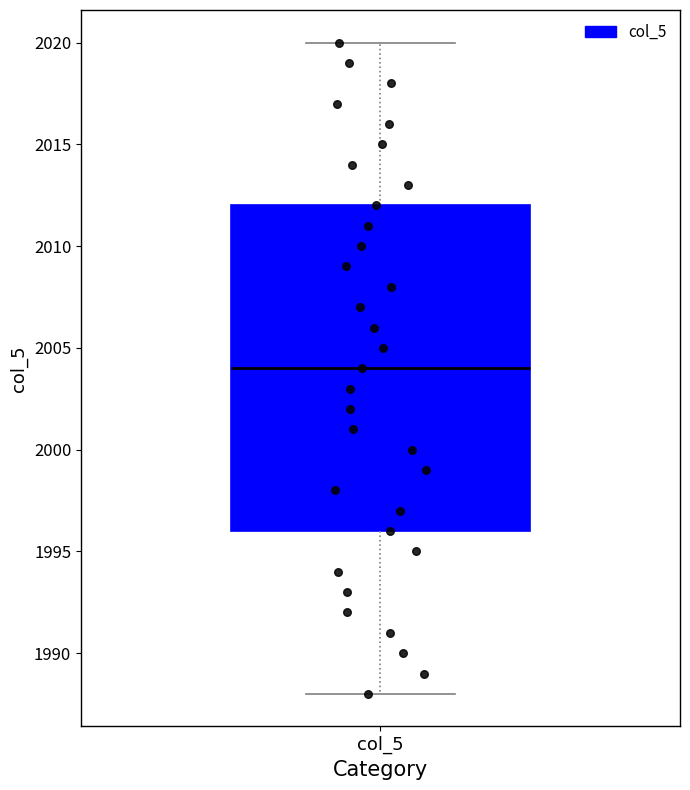

Transcribe this box plot: give where the median line is, the range the box spans, and where the two whiskers end, as read against the y-axis. The values are not printed on the chart, so give them approximately, as read against the axis.

median 2004, box 1996 to 2012, whiskers 1988 to 2020